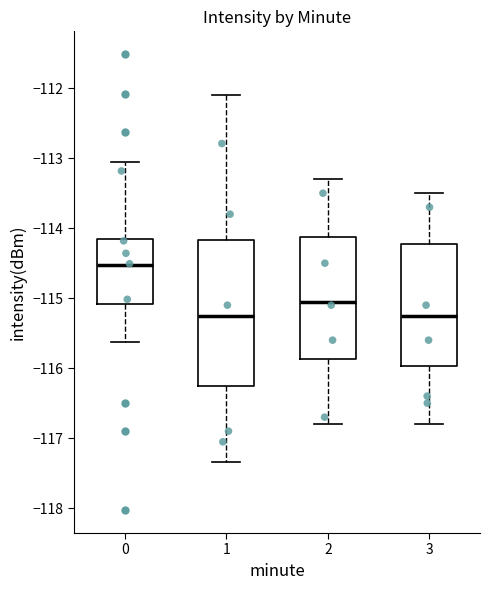

Which box is the tallest, from its lower edge to its upper edge?

1